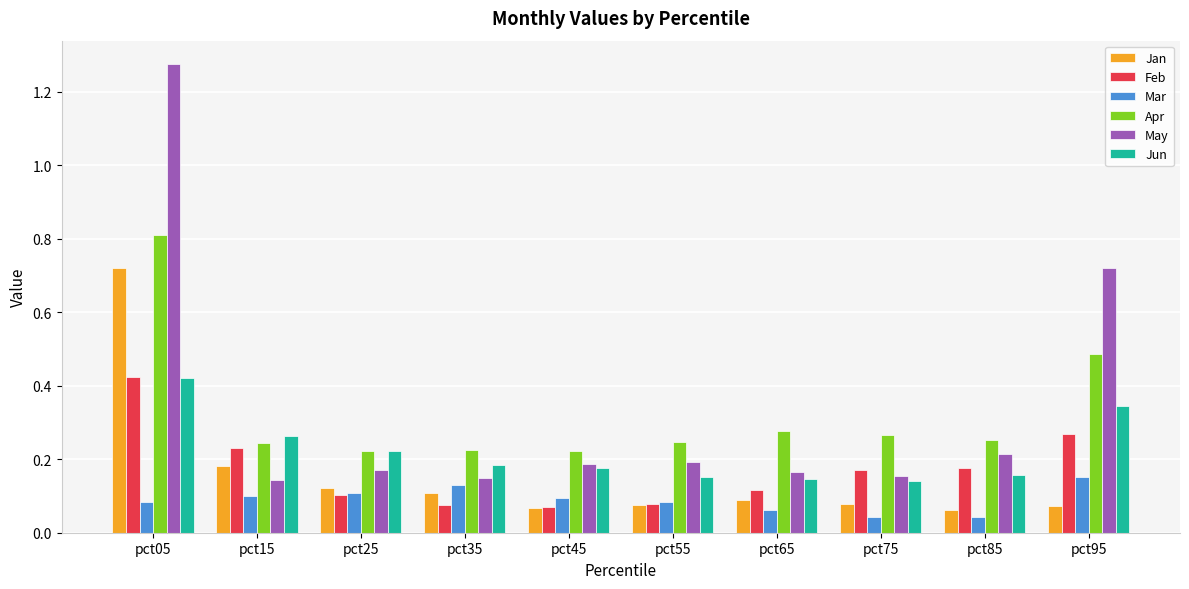

The value of May at pct95 is 1.1. True or false?

False